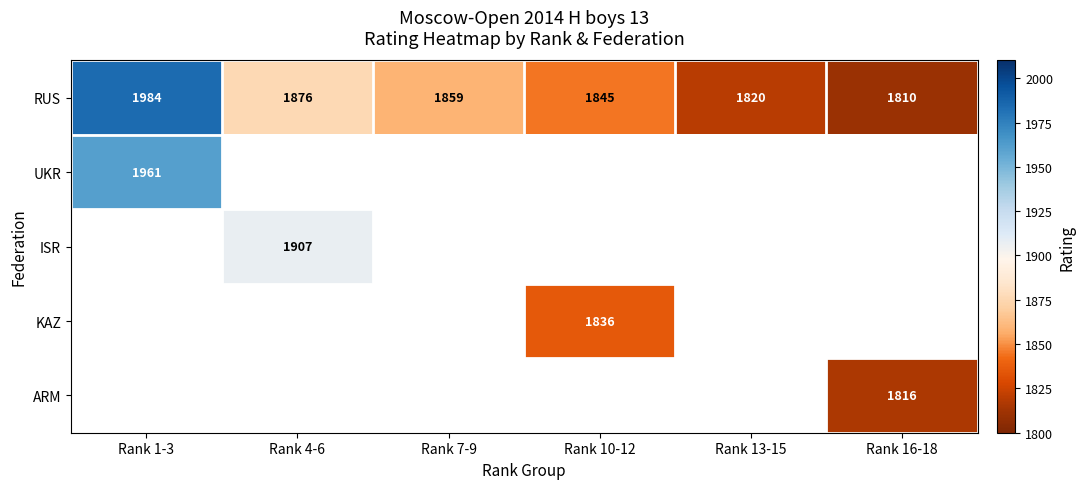

What is the difference between the maximum and minimum values in the RUS series?

174